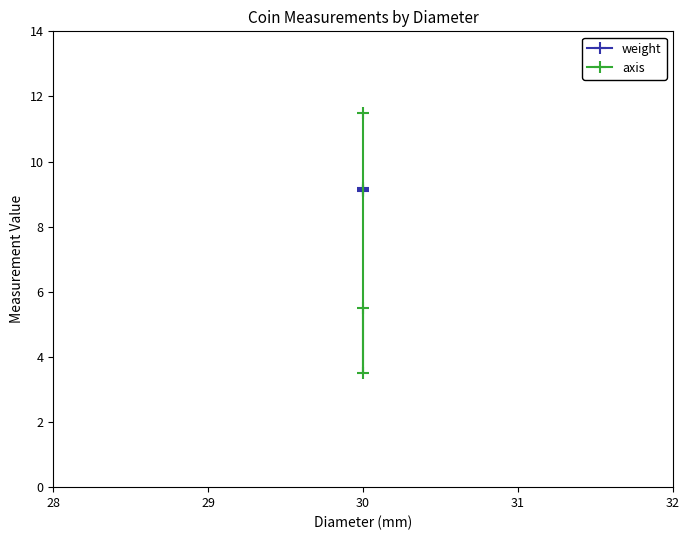

What is the minimum value shown in the chart?

3.5